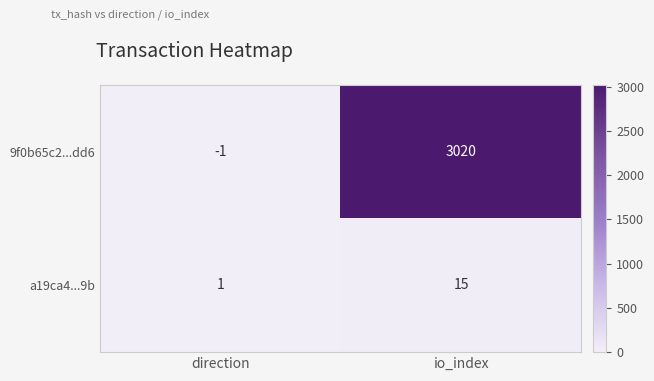

Which series has the largest range (max minus min)?

9f0b65c2...dd6